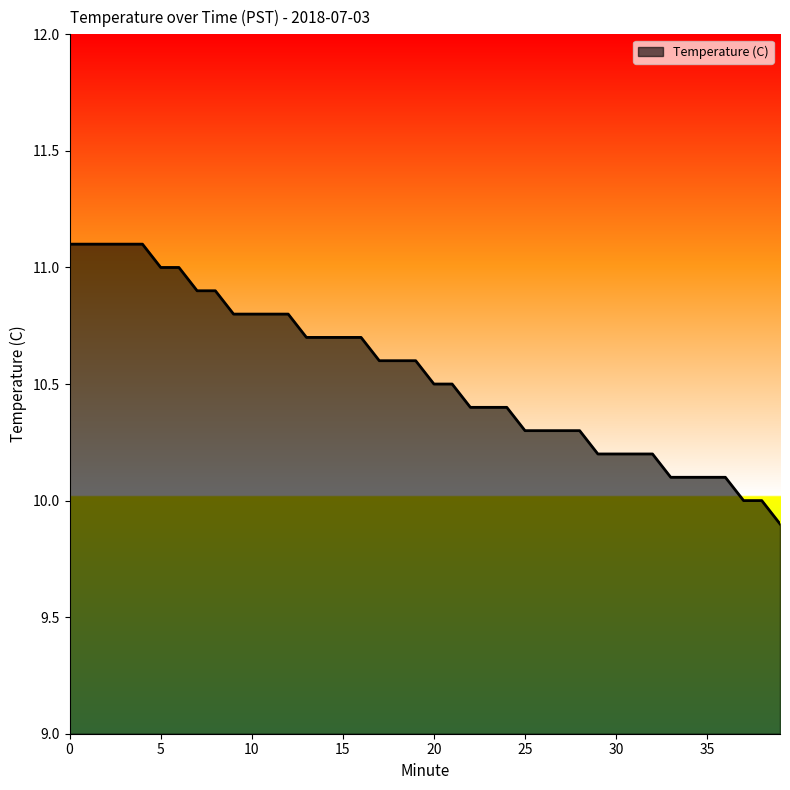

What is the difference between the maximum and minimum values?

1.2